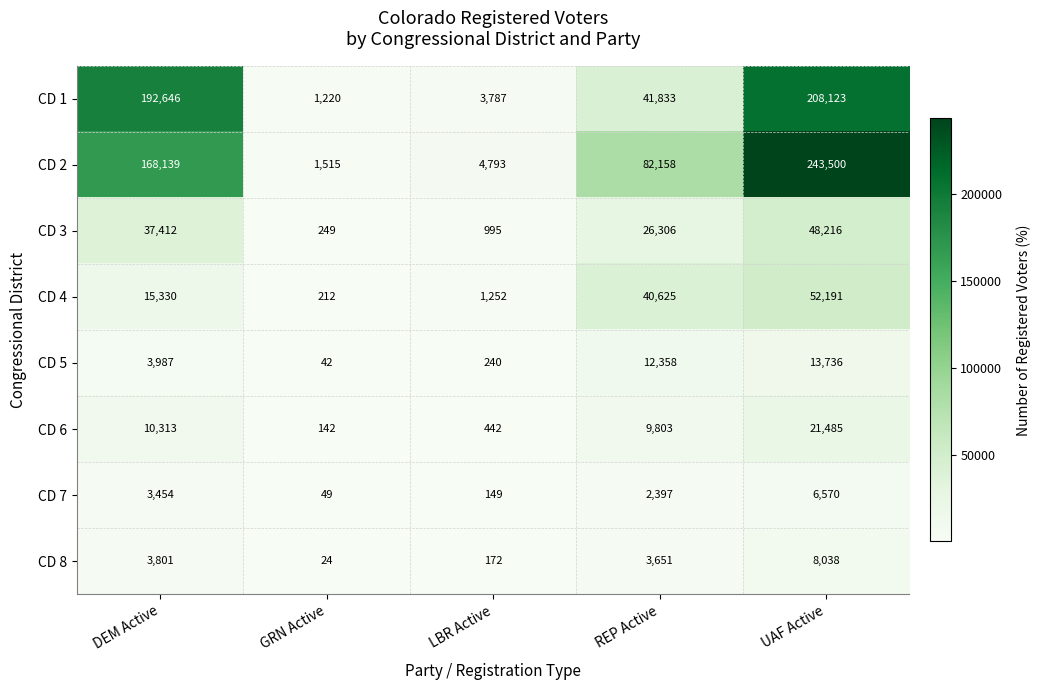

Where is CD 3 nearest to the value 24232?

REP Active